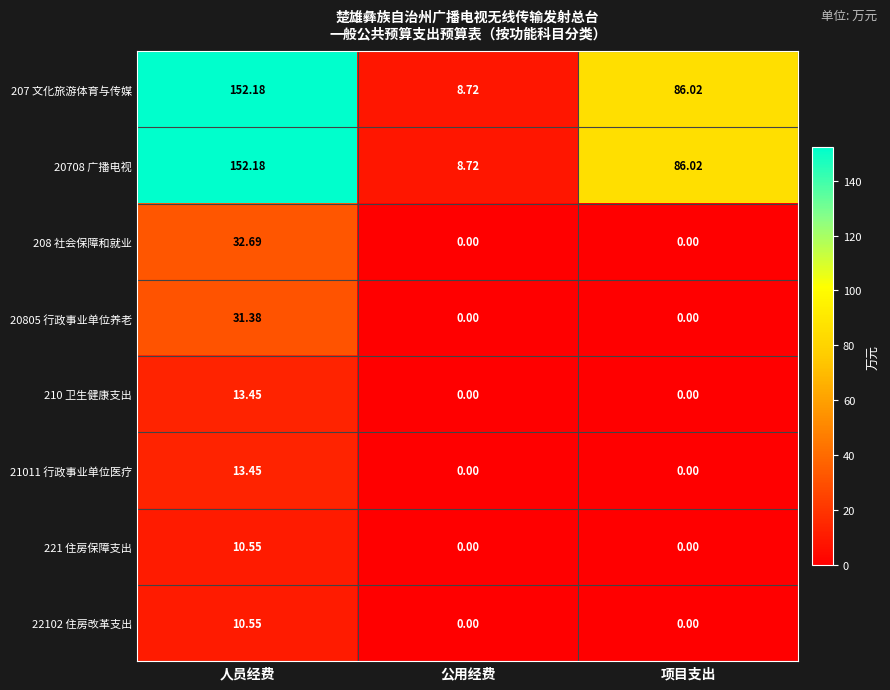

At which category is the sum across all series the highest?

人员经费